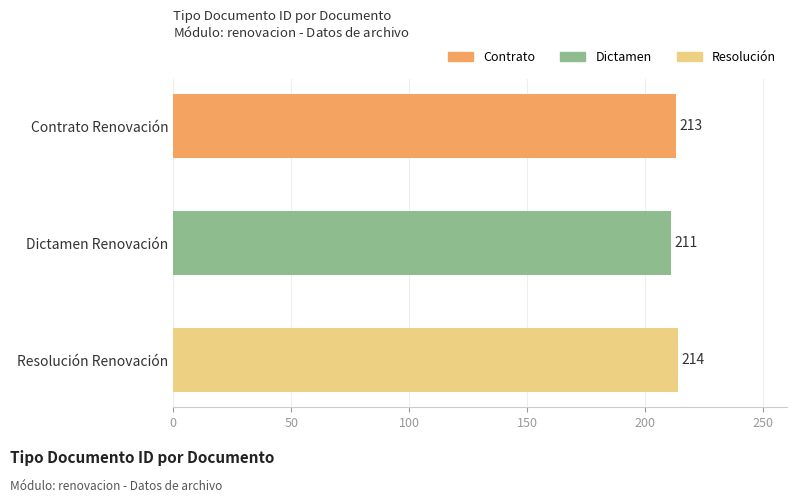

The value at Dictamen Renovación is 211. True or false?

True